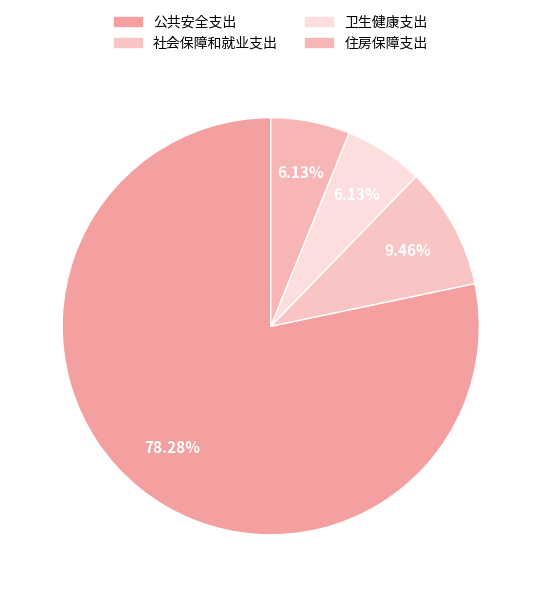

Is there any slice that represents more than half of the pie?

Yes